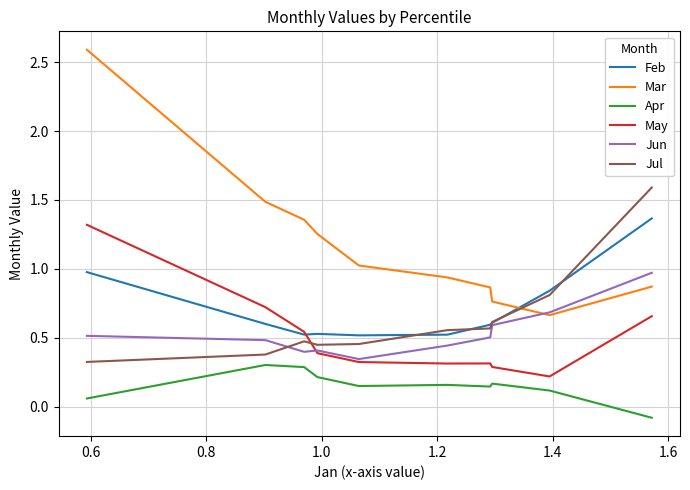

How many distinct data groups are displayed?

6